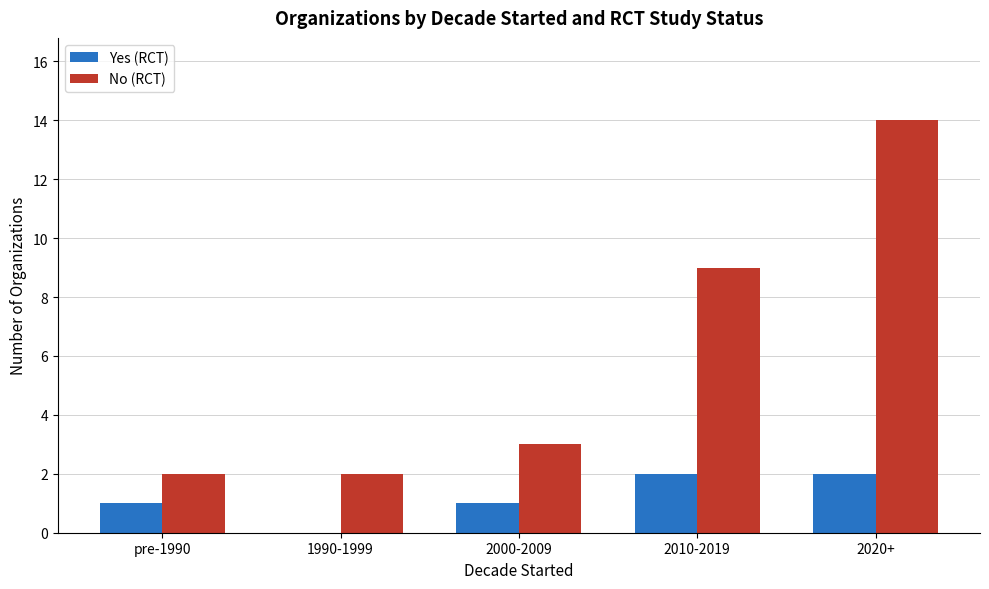

At which category does the chart reach its peak across all series?

2020+